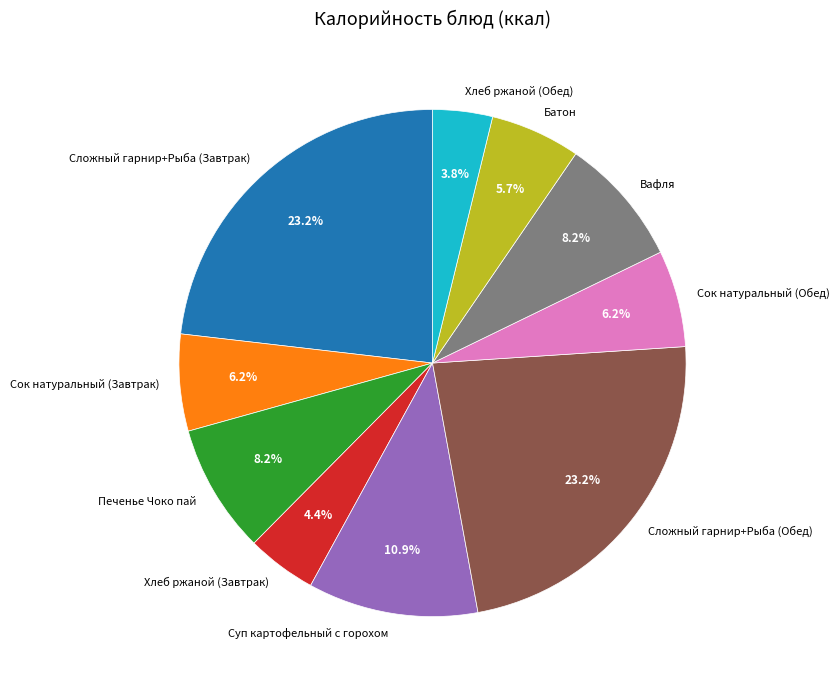

The Вафля slice represents 8% of the pie. True or false?

True